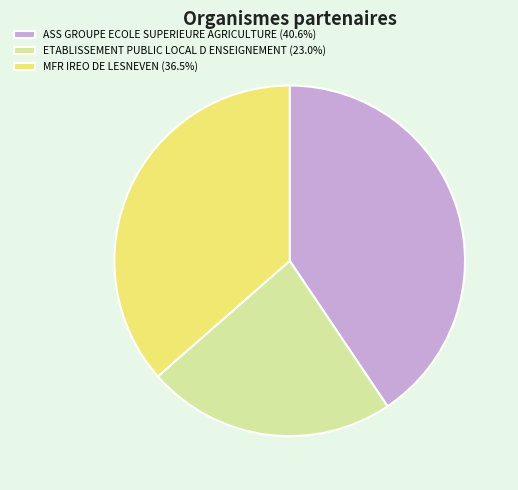

How many segments does this pie chart have?

3